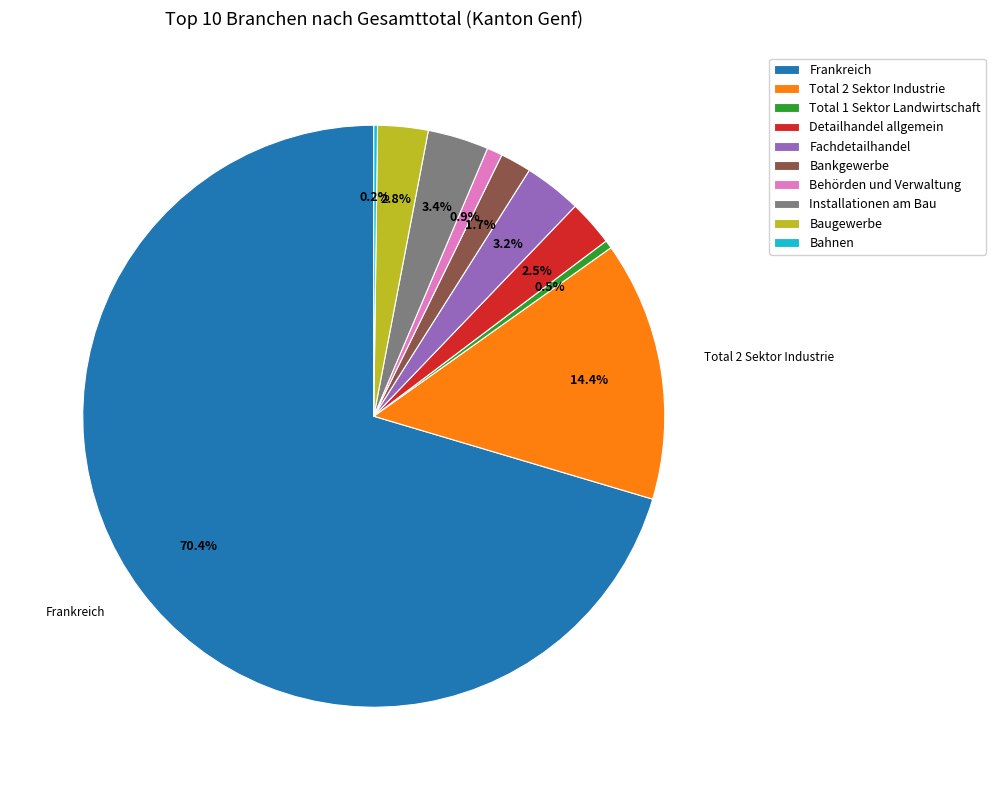

What is the largest slice in the pie chart?

Frankreich